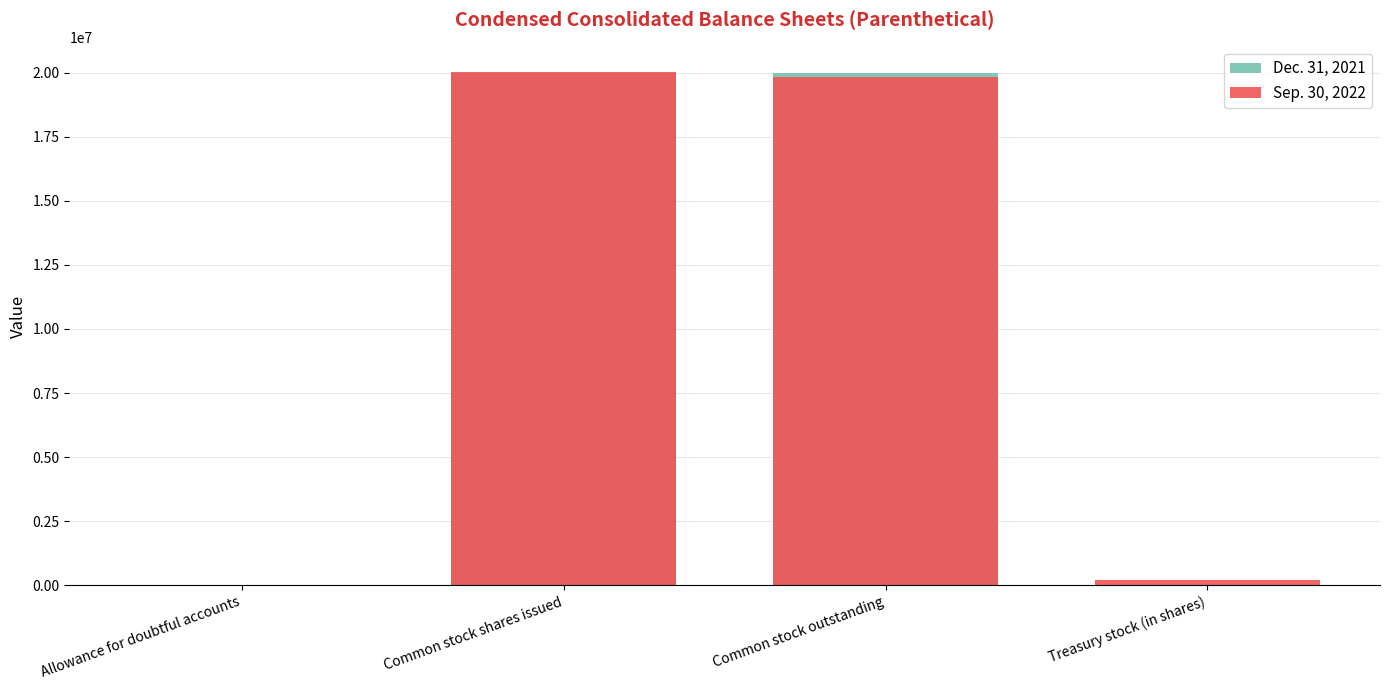

What is the value of the Sep. 30, 2022 bar at the 2nd from the left?

20016950